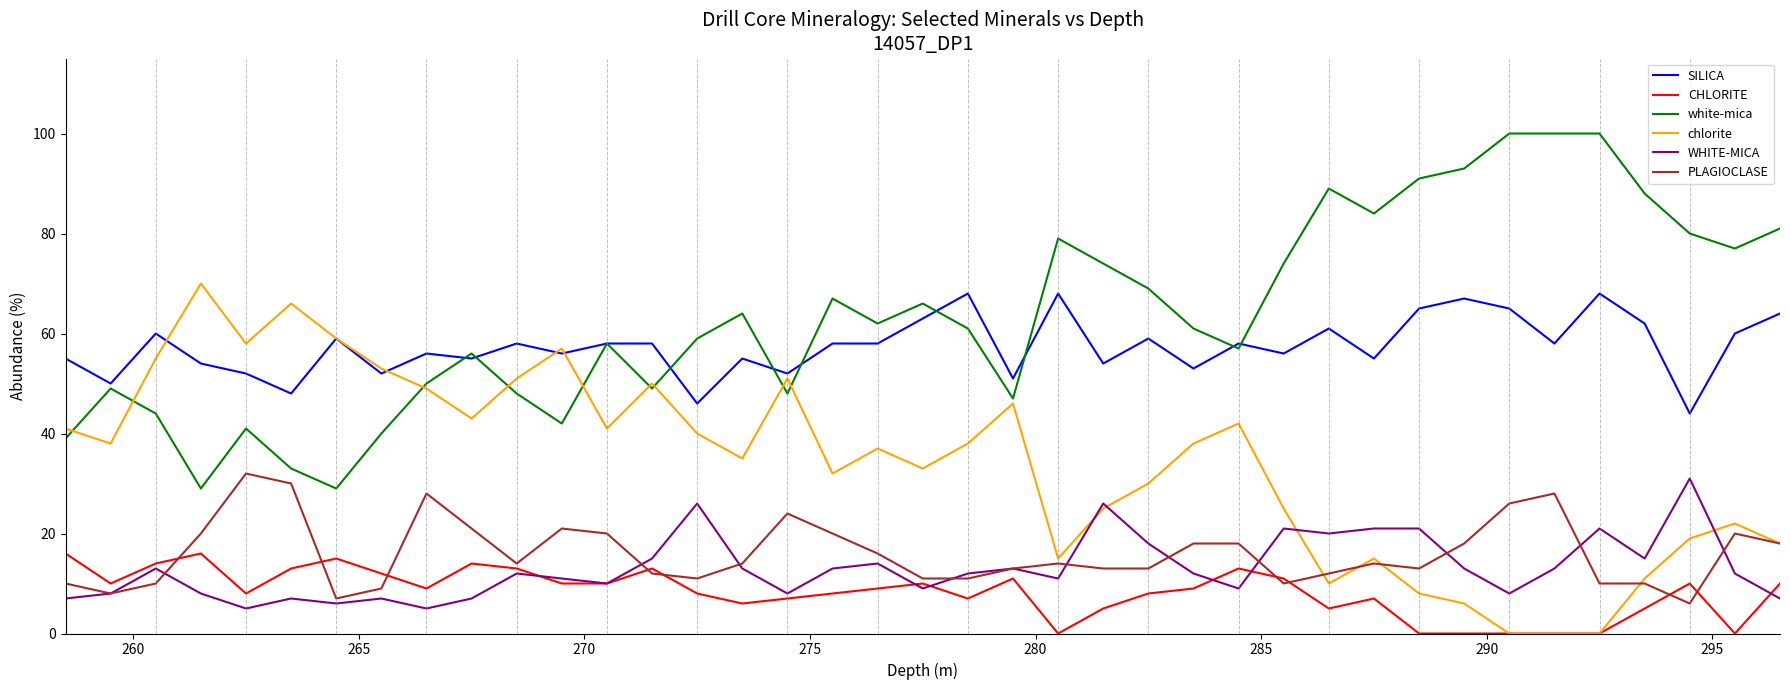

How many distinct data groups are displayed?

6